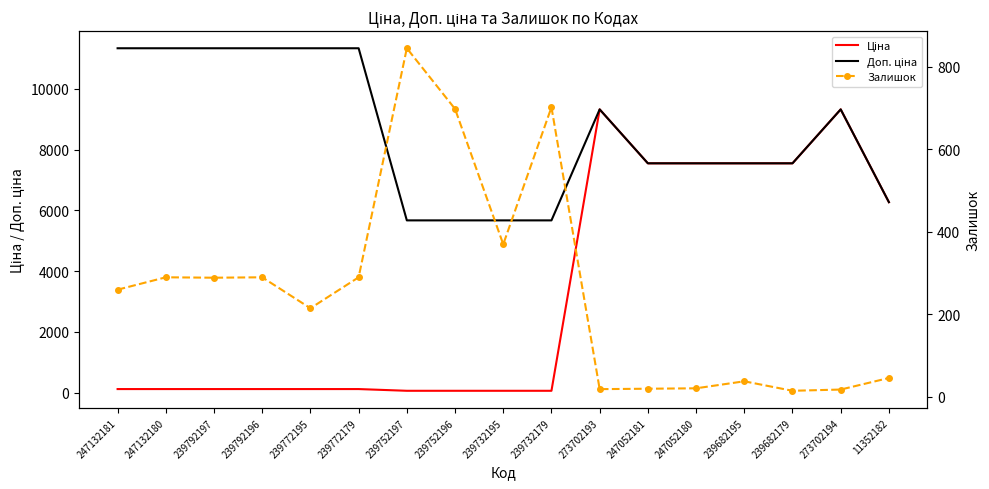

At which label does Ціна reach its peak?

273702193